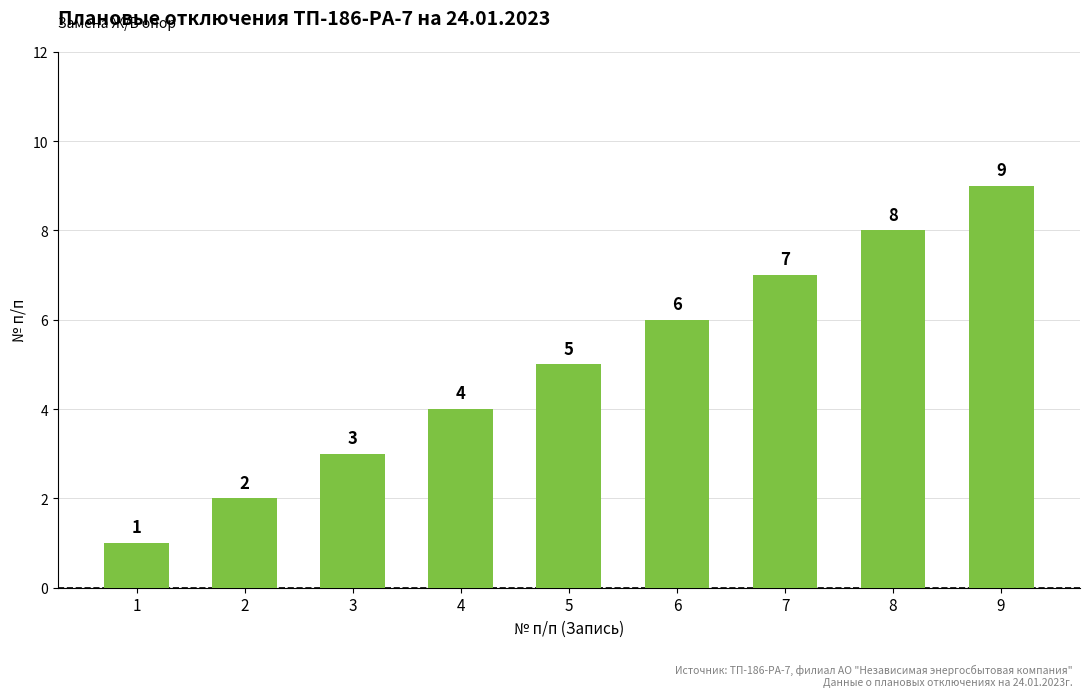

What is the value of the 6th bar from the left?

6